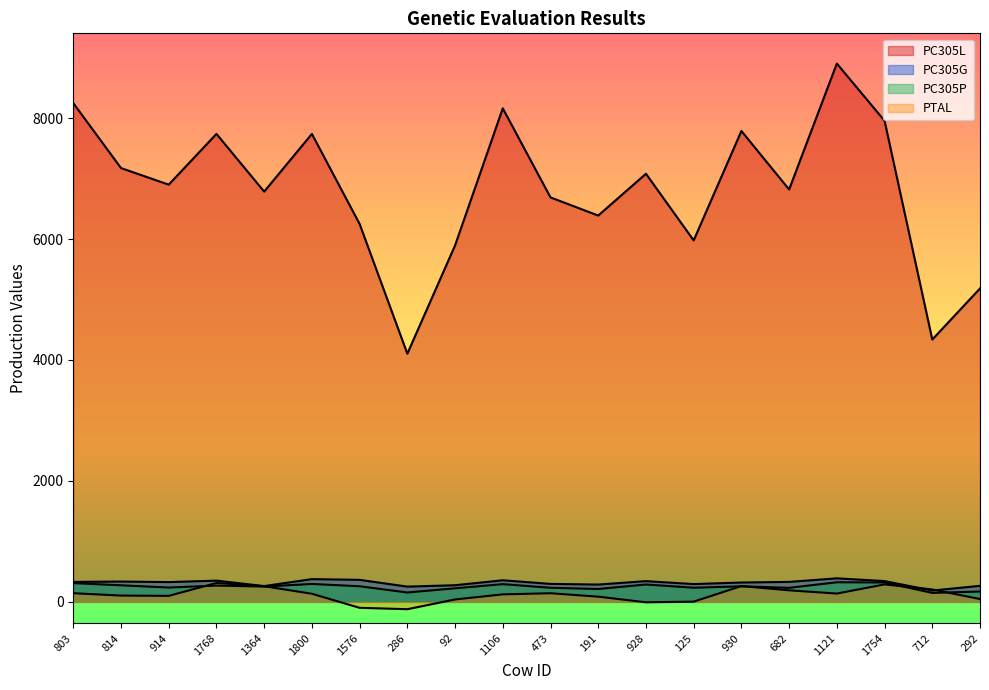

What is the sum of the PC305G values at 125 and 1768?

645.0